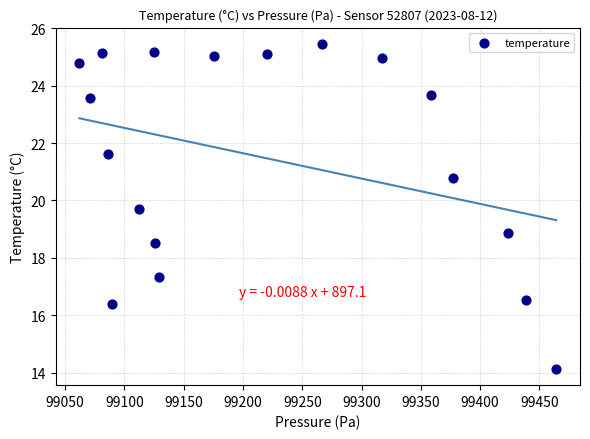

What is the range of Y values (max minus min)?

11.3